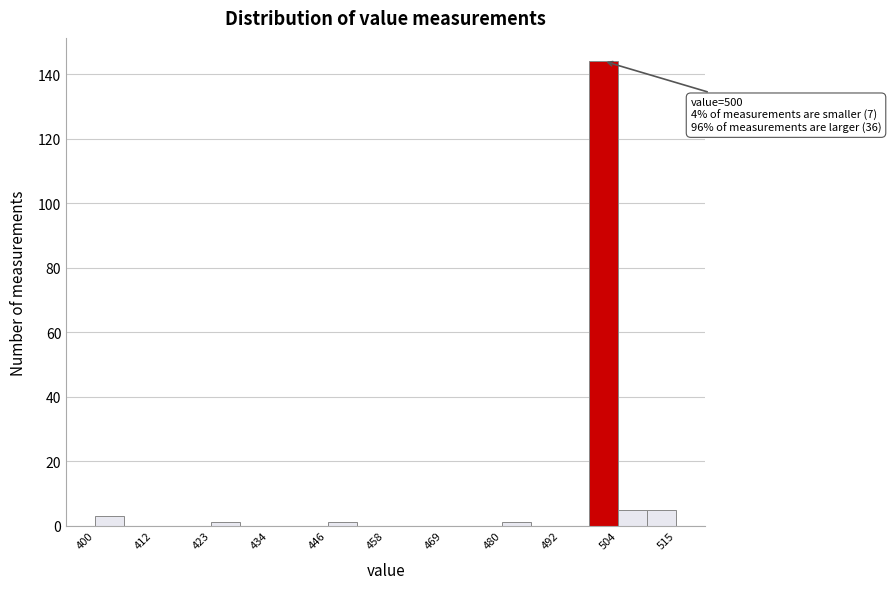

Read against the x-axis, roughly where is the centre of the tallest bar?

500